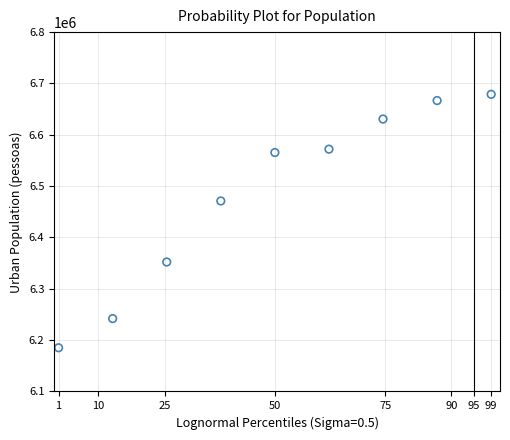

What Y value in the scatter plot is closest to 6431974?

6471053